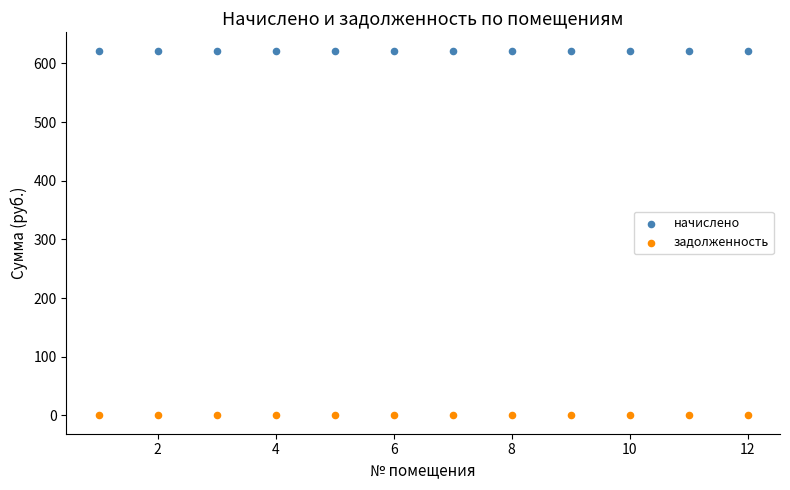

Which series reaches the minimum Y coordinate?

задолженность